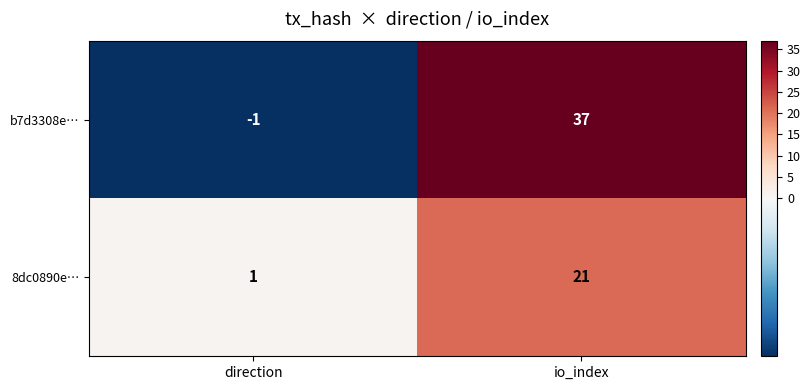

List the series in order of their peak value, lowest first.

8dc0890e…, b7d3308e…